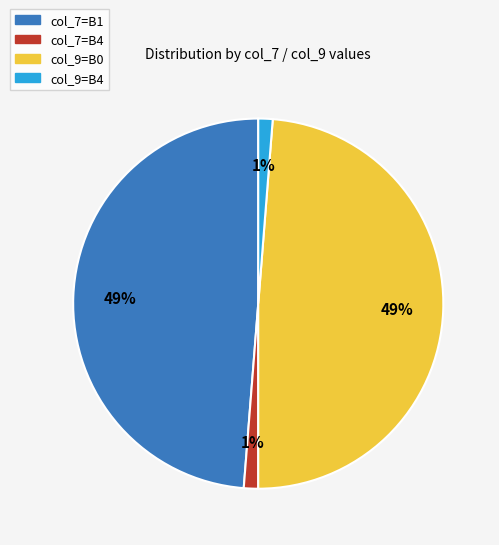

Is there a majority slice in this chart?

No